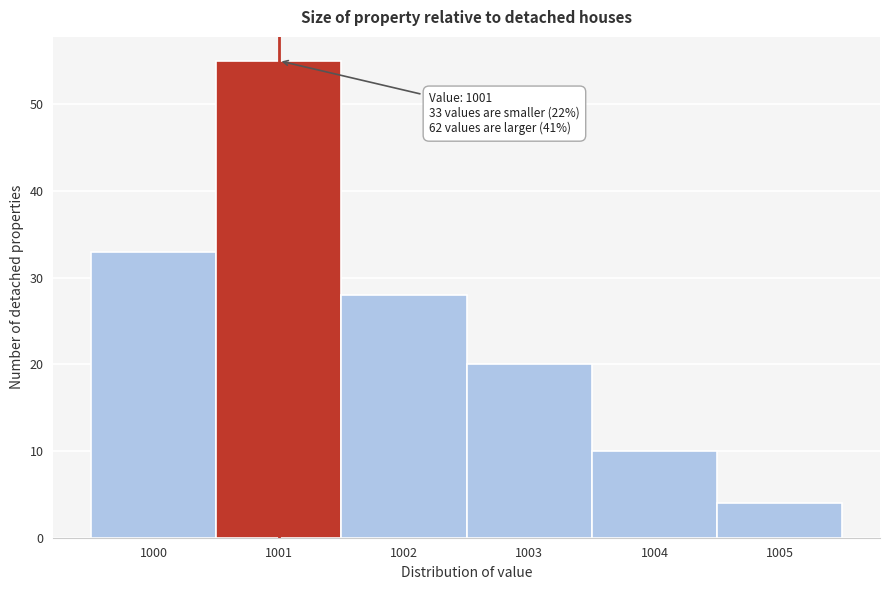

Which range on the x-axis has the tallest bar?

1000.5 to 1001.5